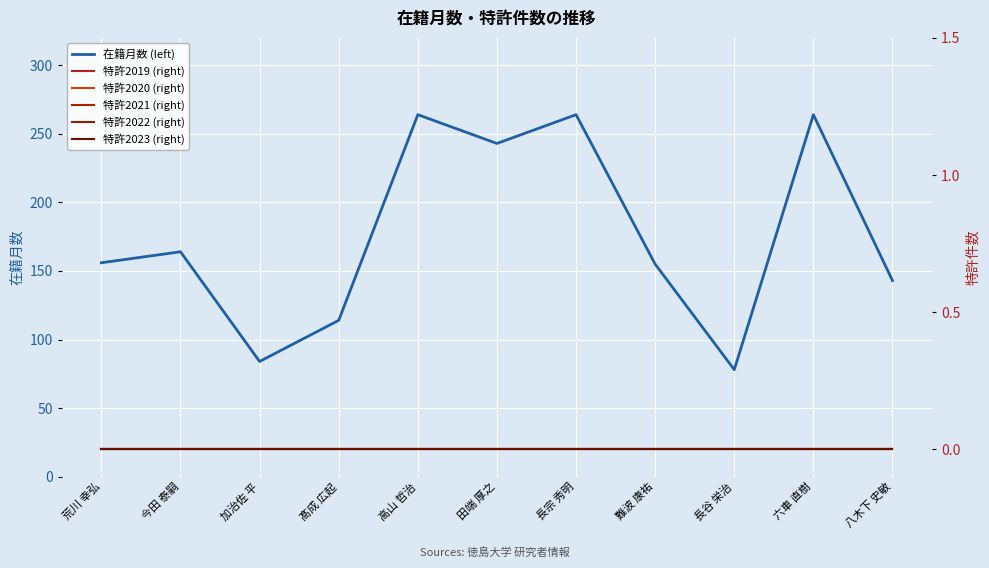

Which category has the lowest value across all series?

荒川 幸弘